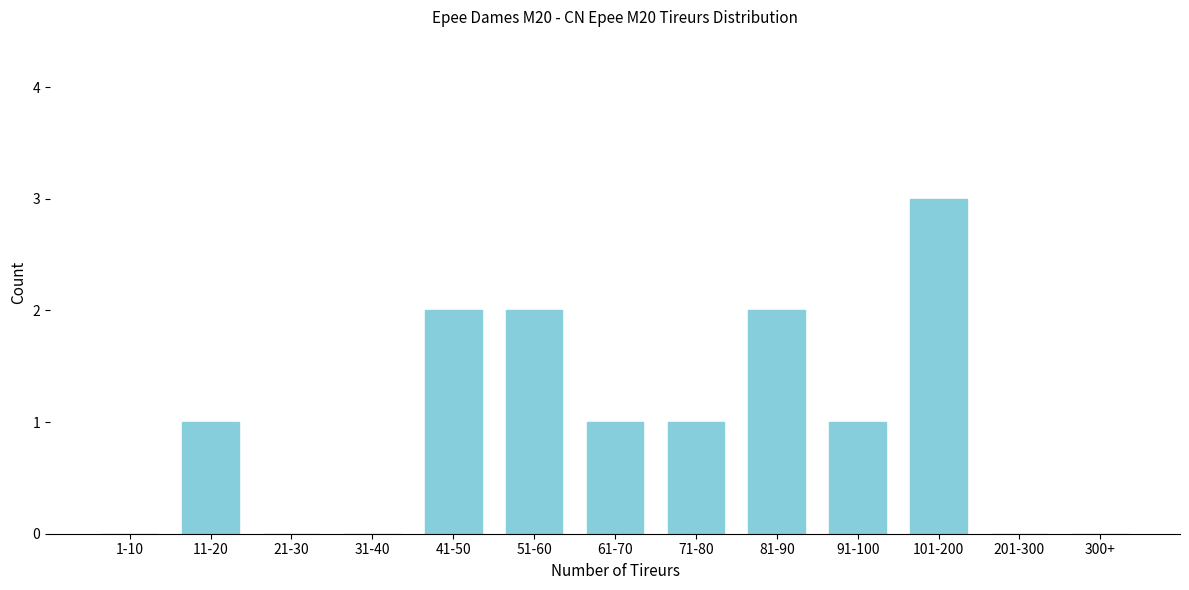

Reading right to left, list all the values displayed in this chart.

300+=0	201-300=0	101-200=3	91-100=1	81-90=2	71-80=1	61-70=1	51-60=2	41-50=2	31-40=0	21-30=0	11-20=1	1-10=0